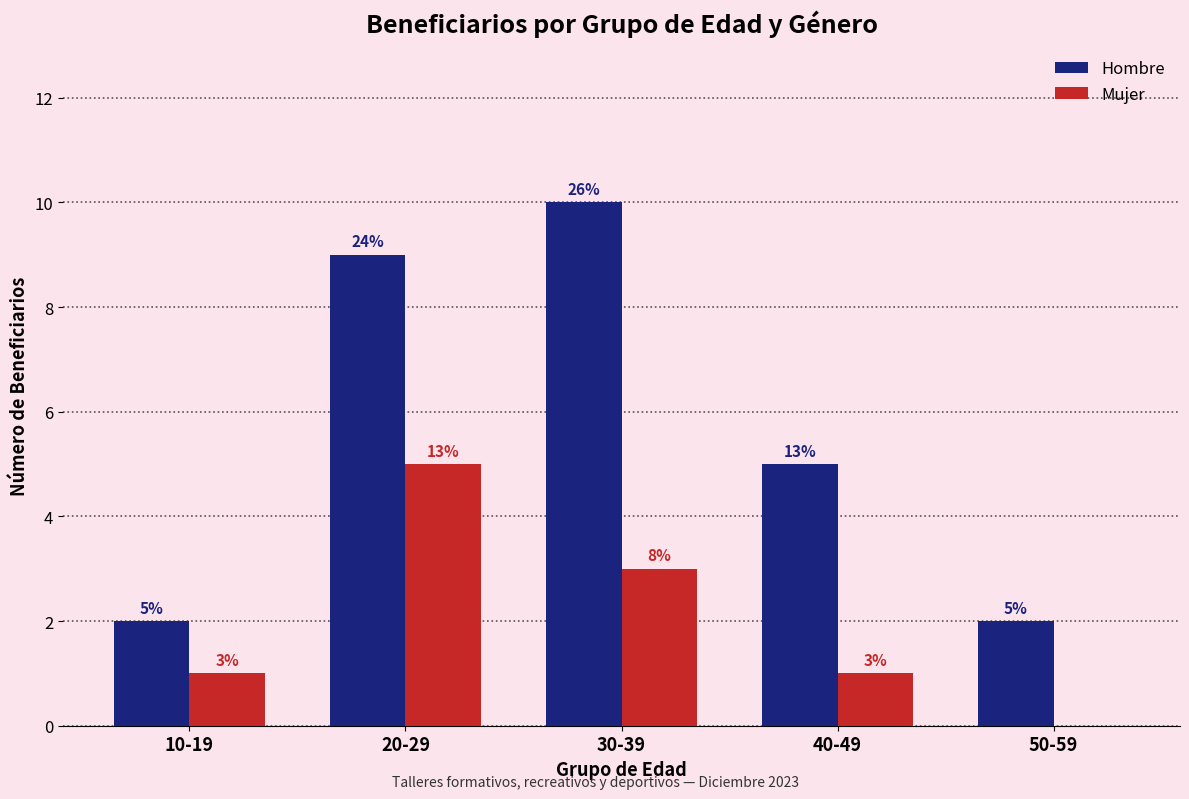

What is the total value across all series at 30-39?

13